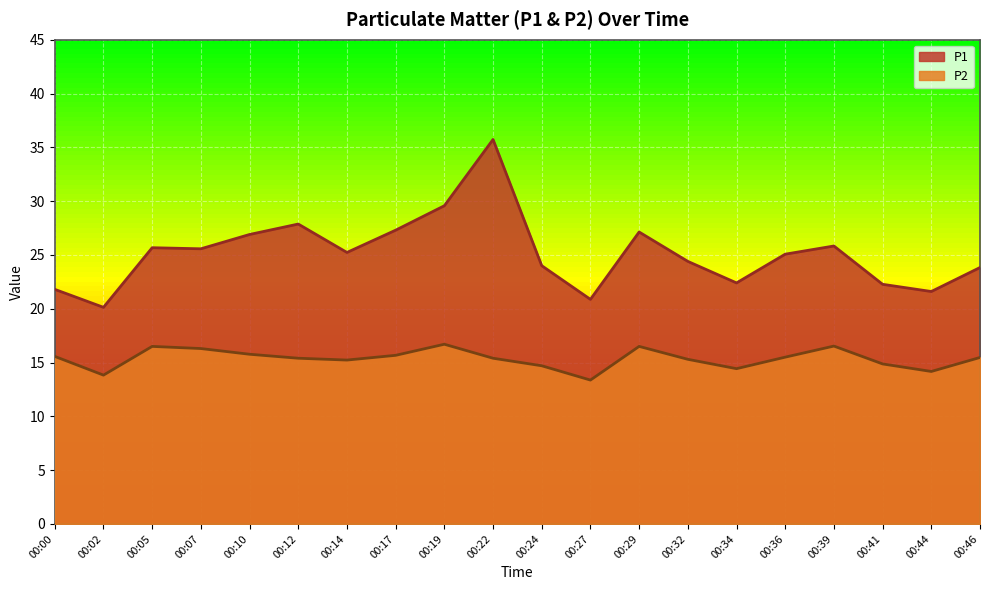

Where is the first local minimum for P2?

00:02